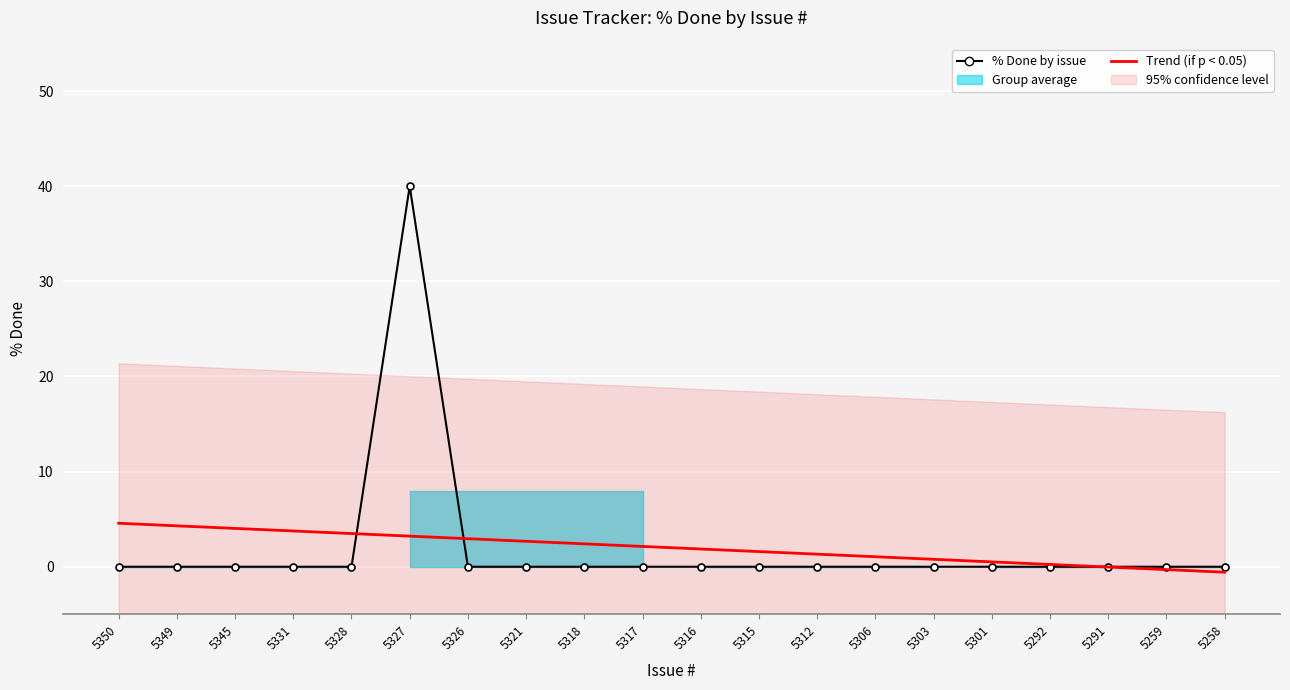

How many lines are shown in the chart?

2